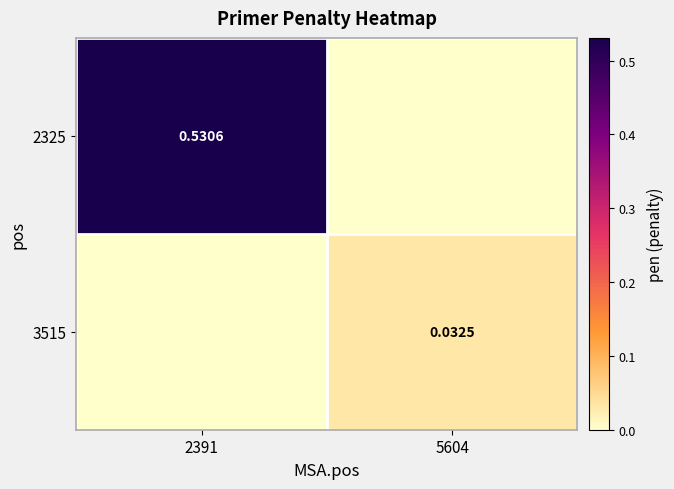

Is the value of 2325 at 2391 greater than the value of 3515 at 5604?

Yes